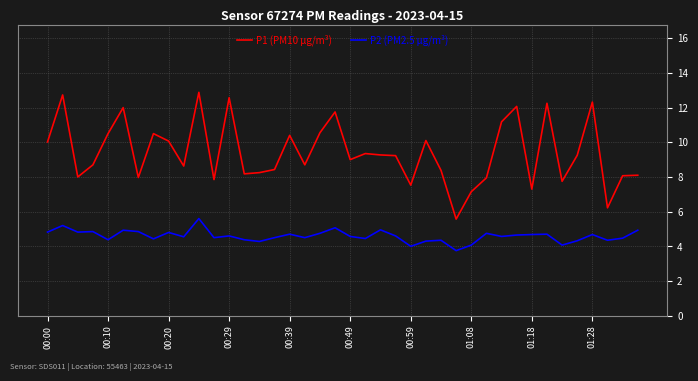

What is the minimum value shown in the chart?

3.8